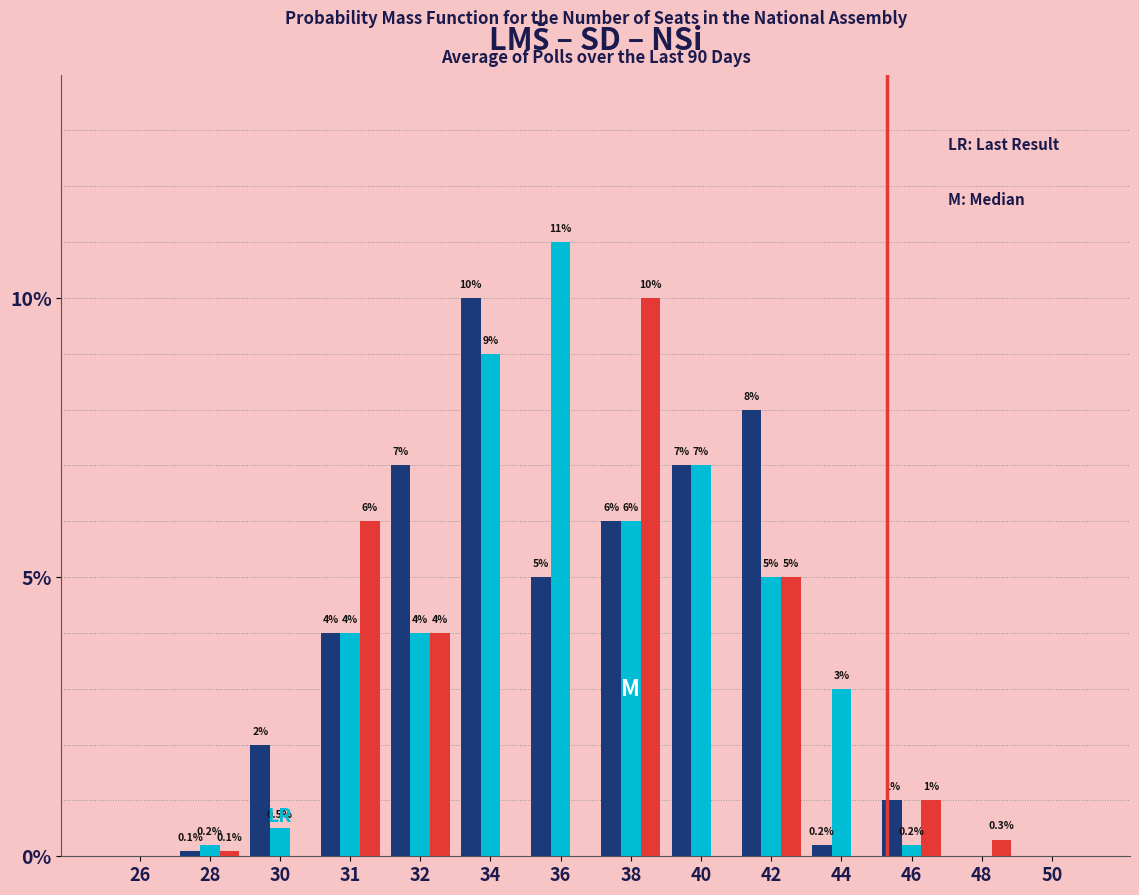

What is the total value across all series at 38?

22.0